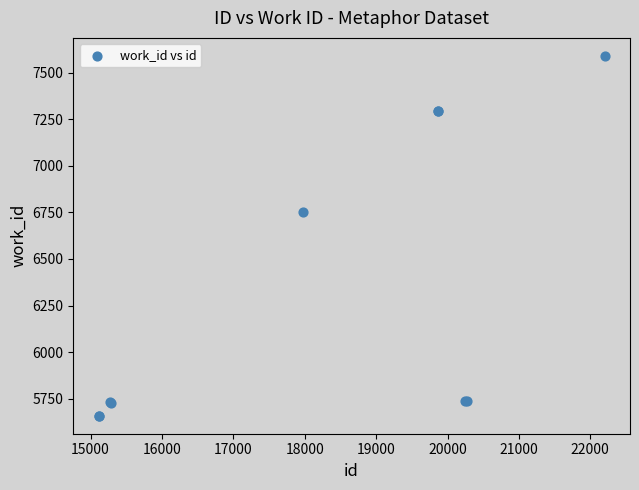

What Y value in the scatter plot is closest to 6624?

6752